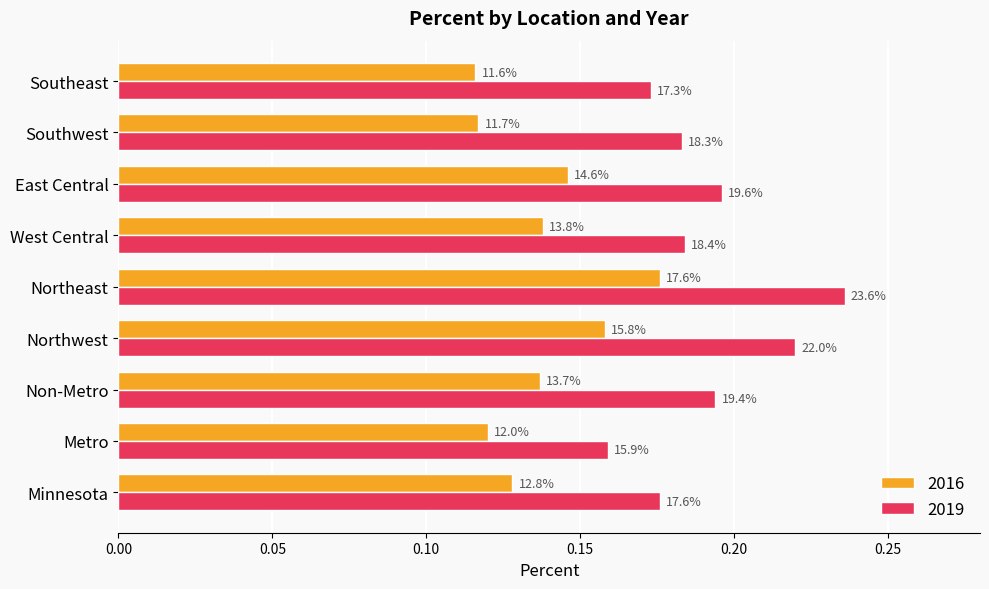

What are all the series names shown in the legend?

2016, 2019